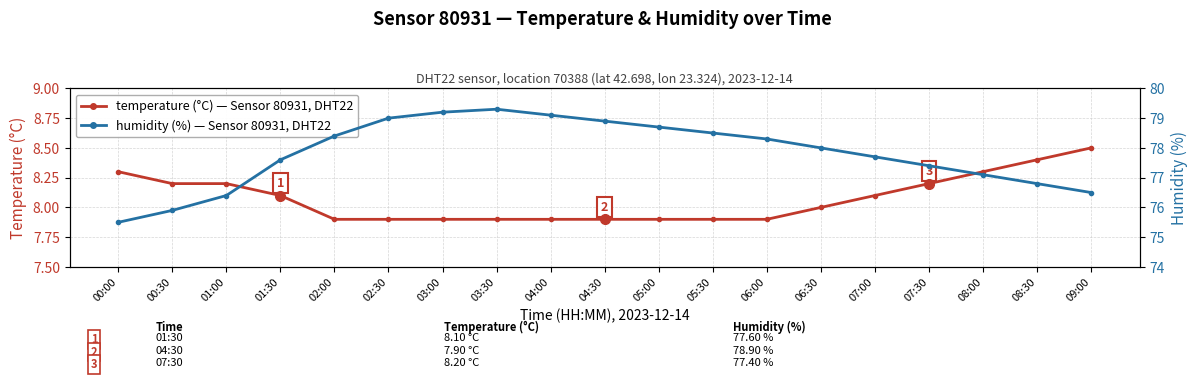

What value does the humidity (%) series have at 03:00?

79.2